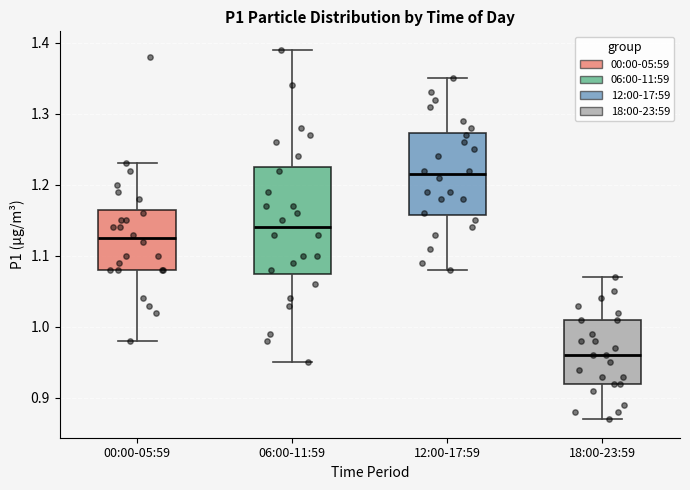

Which box has the highest median line?

12:00-17:59